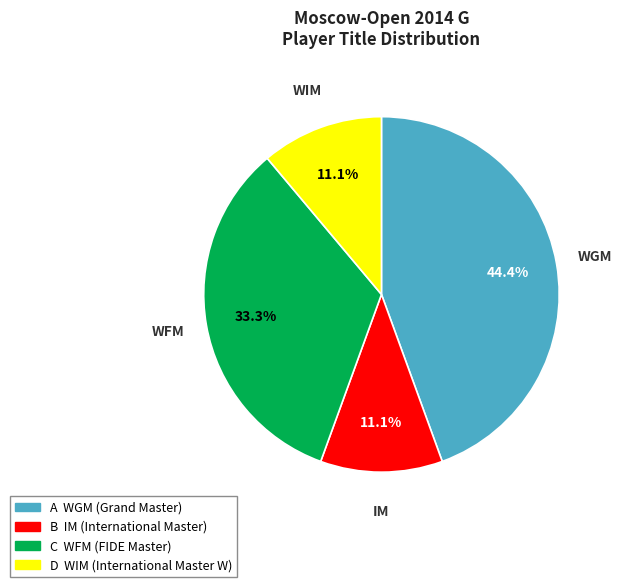

Is there a majority slice in this chart?

No